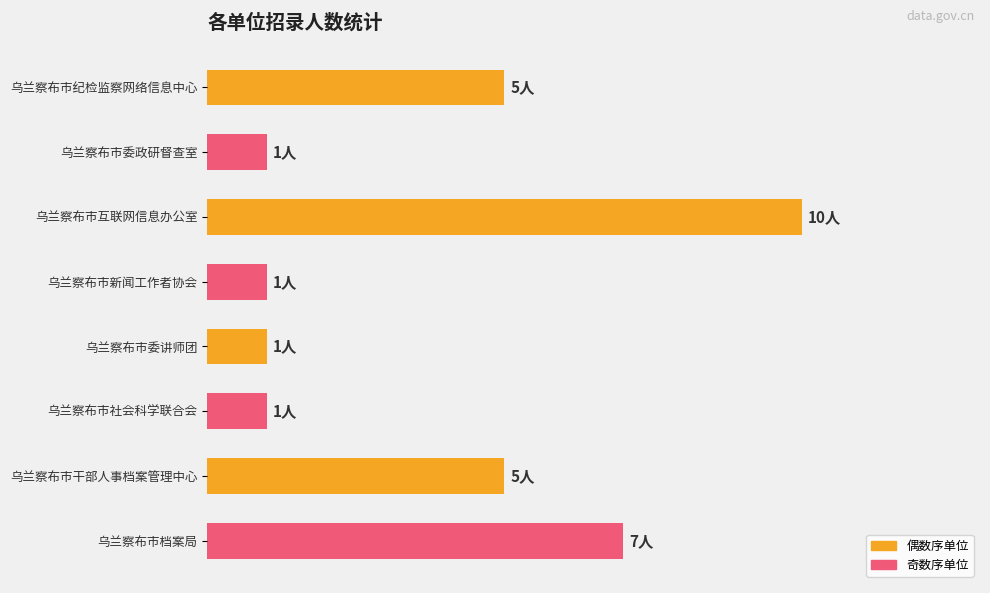

List the labels in order of value, smallest first.

乌兰察布市委政研督查室, 乌兰察布市新闻工作者协会, 乌兰察布市委讲师团, 乌兰察布市社会科学联合会, 乌兰察布市纪检监察网络信息中心, 乌兰察布市干部人事档案管理中心, 乌兰察布市档案局, 乌兰察布市互联网信息办公室